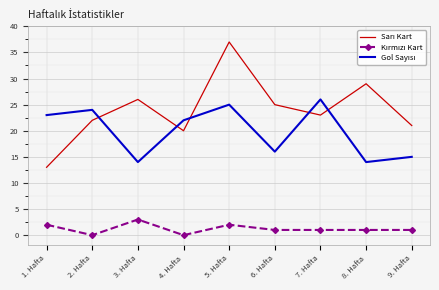

What is the total value across all series at 5. Hafta?

64